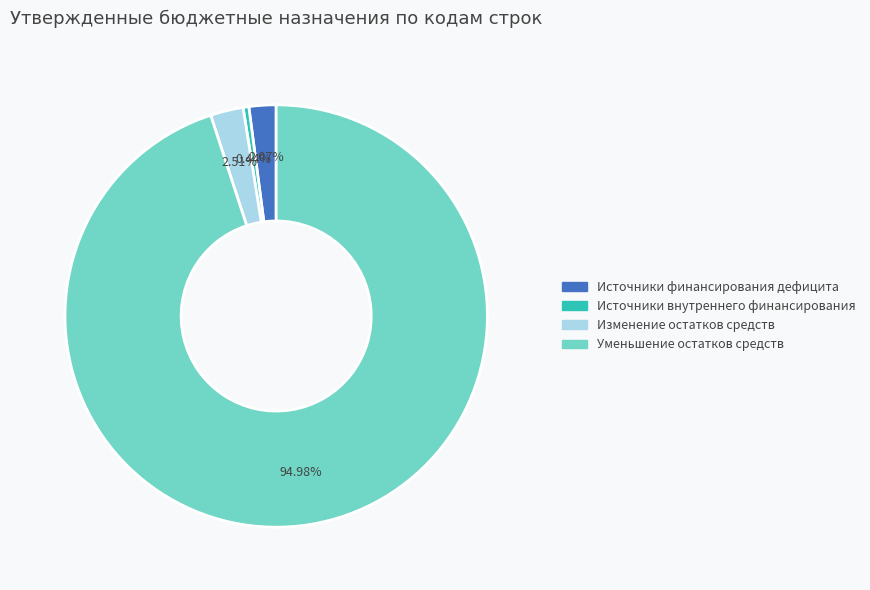

Is there a majority slice in this chart?

Yes